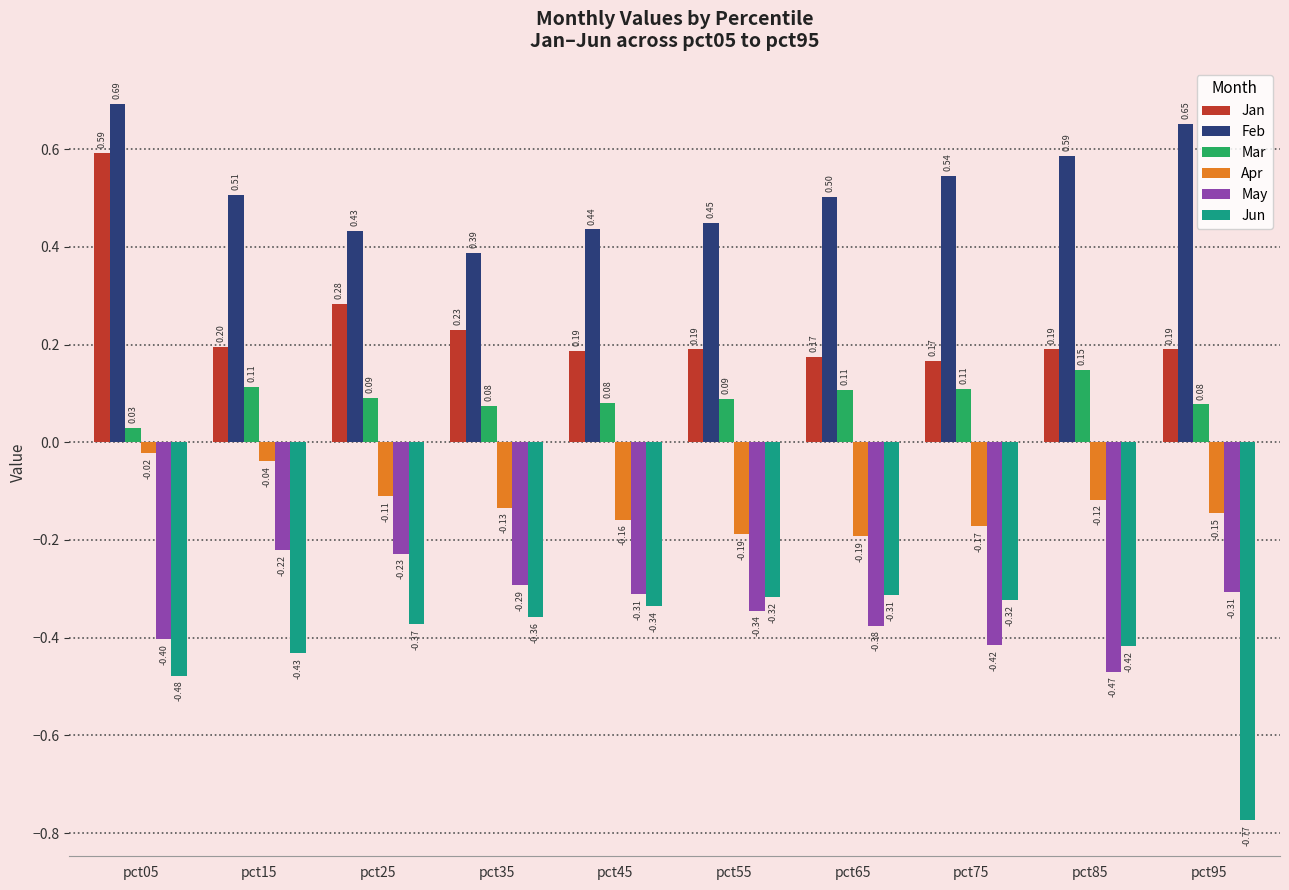

At which category is the sum across all series the highest?

pct05